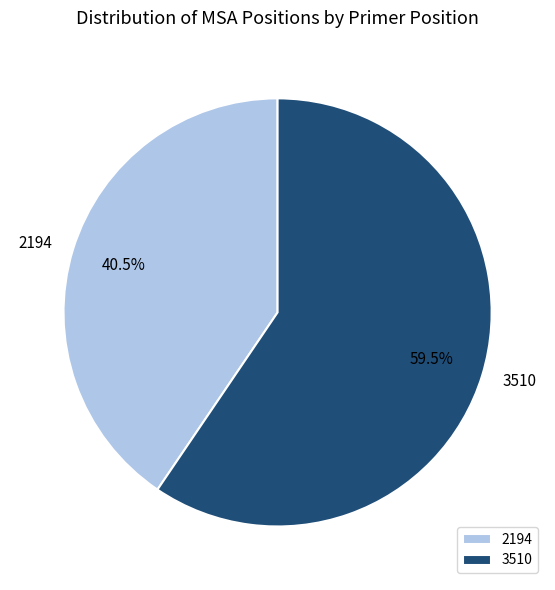

To the nearest percent, what is the difference between the largest and smallest slice percentages?

19%